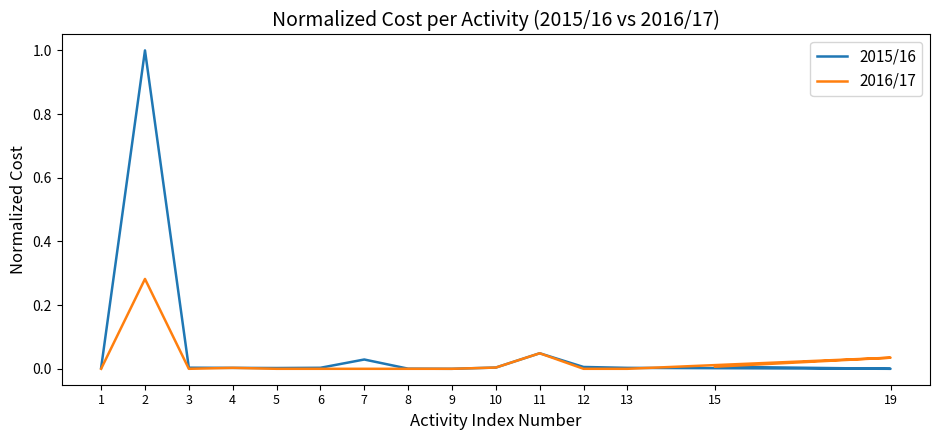

After their last crossing, which series has the higher values: 2016/17 or 2015/16?

2016/17